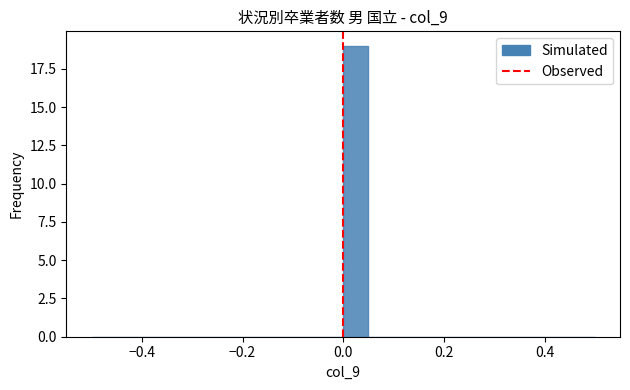

Read against the x-axis, roughly where is the centre of the tallest bar?

0.02